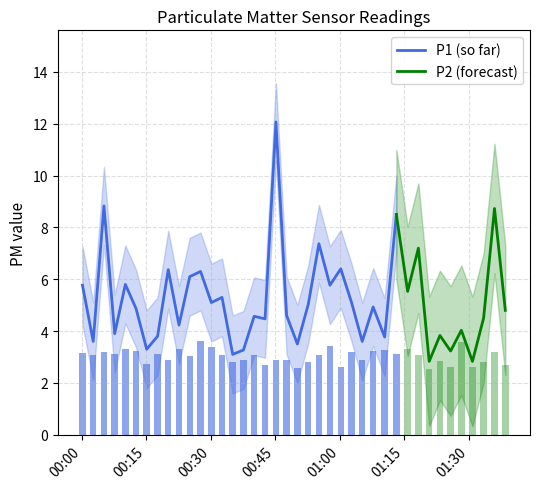

Is it true that P2 equals 4.5 at 8?

False